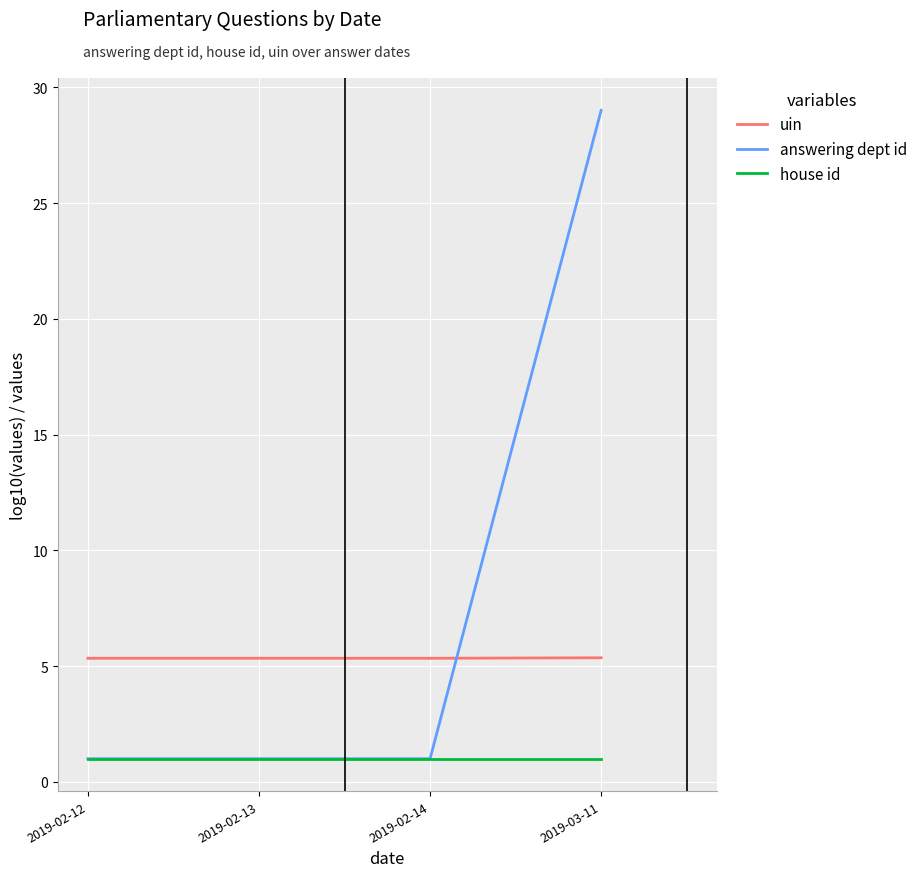

What is the lowest value of the uin series?

5.3